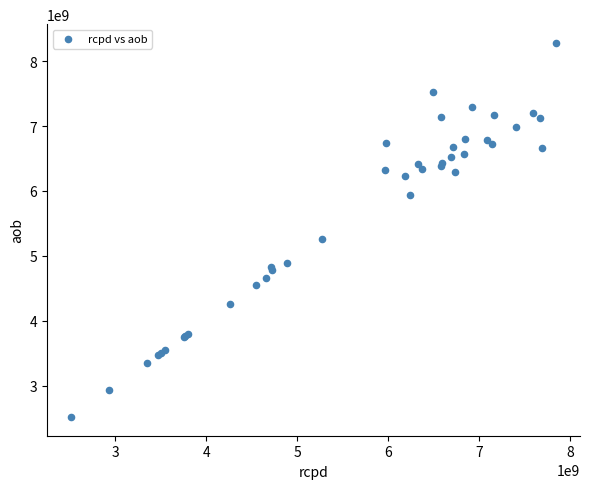

What Y value in the scatter plot is closest to 5399831567?

5267869655.0